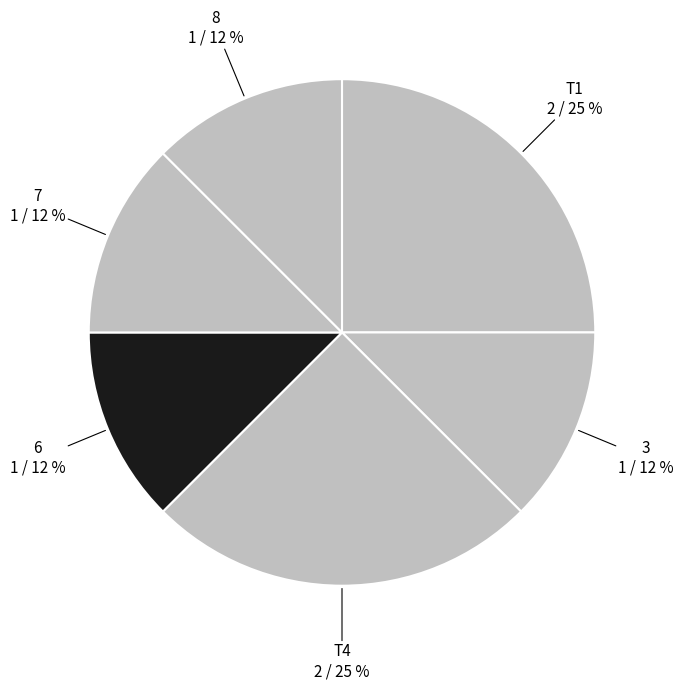

How many segments does this pie chart have?

6